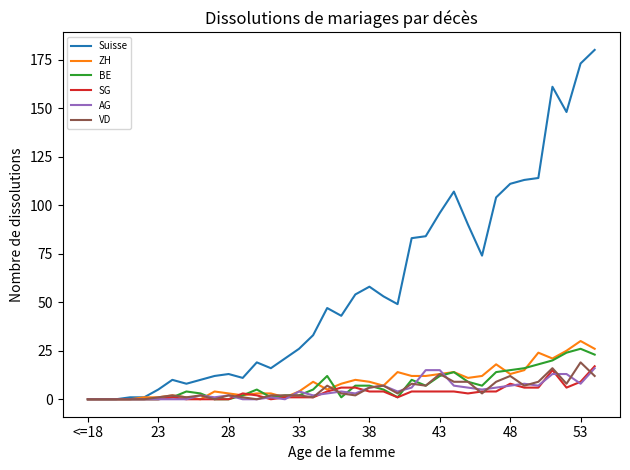

Which series has the widest spread of values?

Suisse